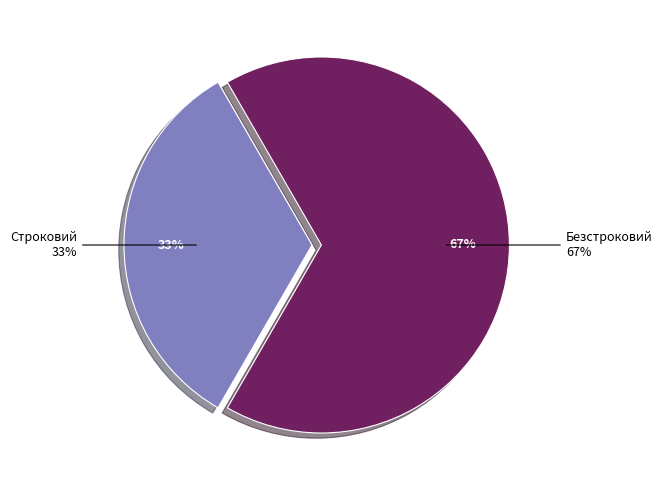

Which slice represents more than half of the pie?

Безстроковий